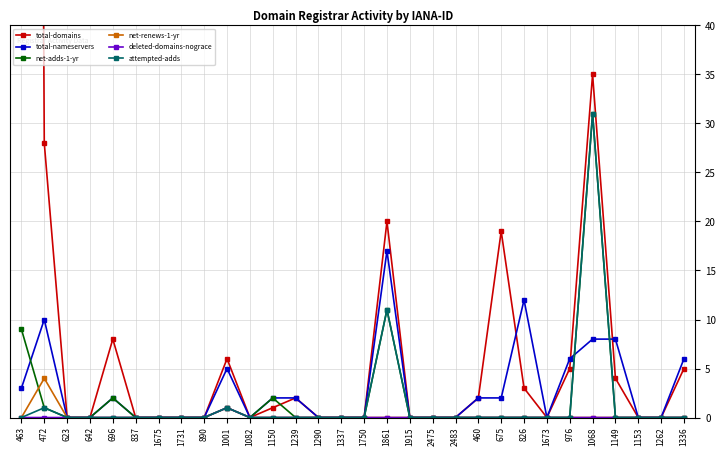

What is the difference between the total-domains values at 623 and 1150?

1